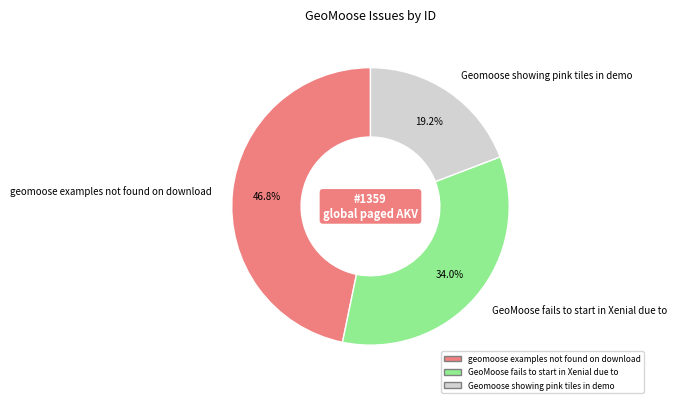

Does GeoMoose fails to start in Xenial due to represent more than half of the total?

No